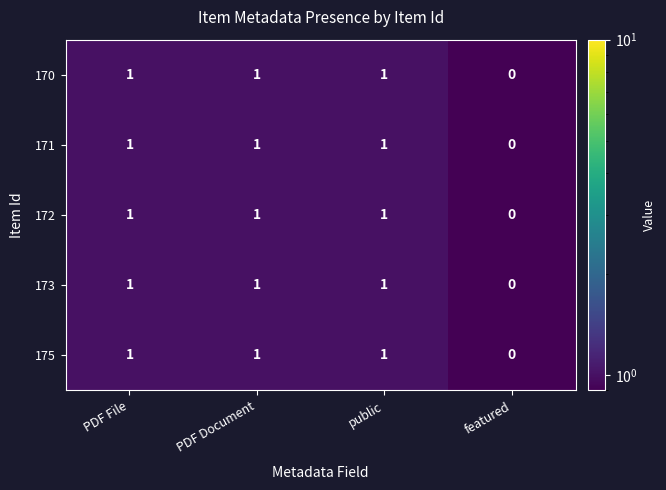

Reading right to left, what are all the values shown in this chart?

170: 0	1	1	1
171: 0	1	1	1
172: 0	1	1	1
173: 0	1	1	1
175: 0	1	1	1